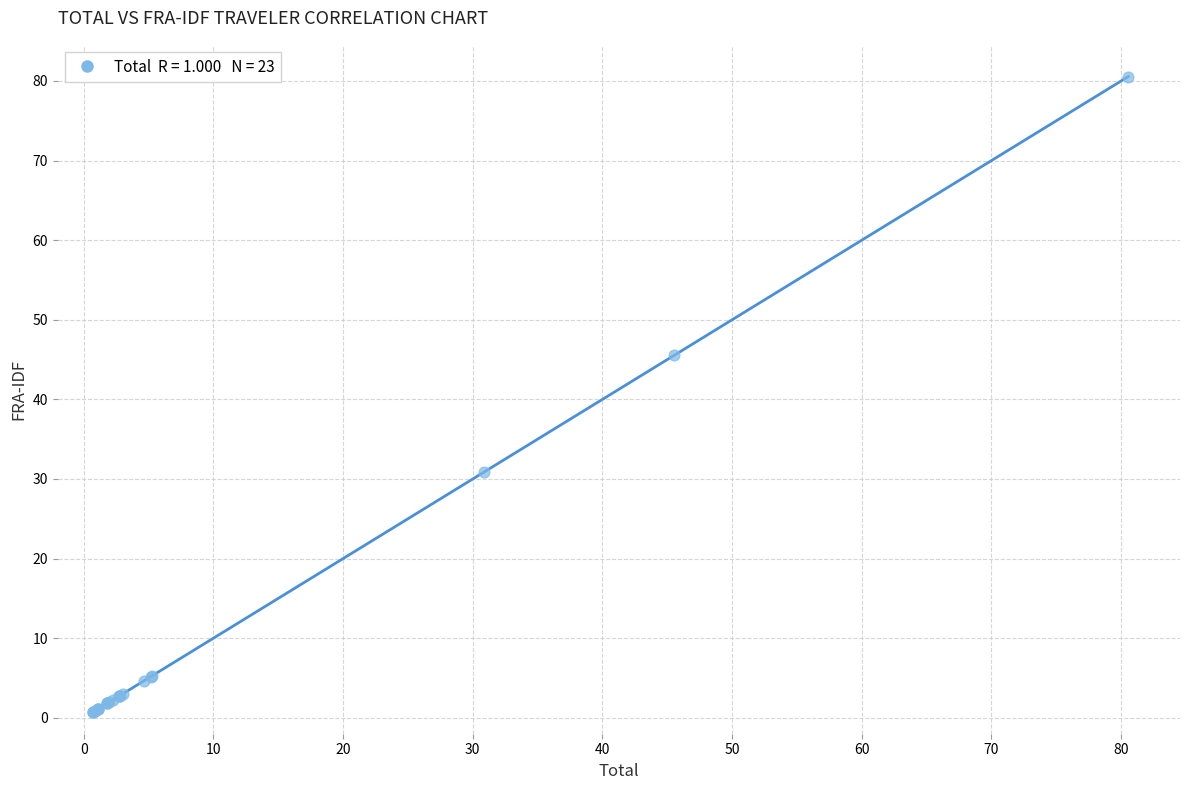

What Y value in the scatter plot is closest to 40?

45.5